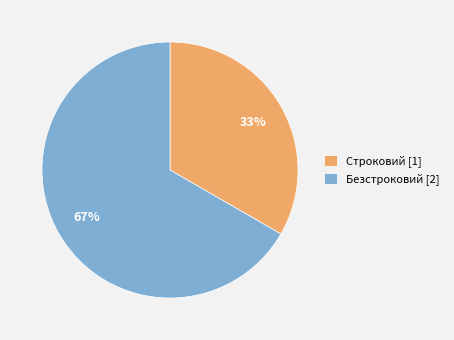

What percentage is the Безстроковий slice, to the nearest percent?

67%